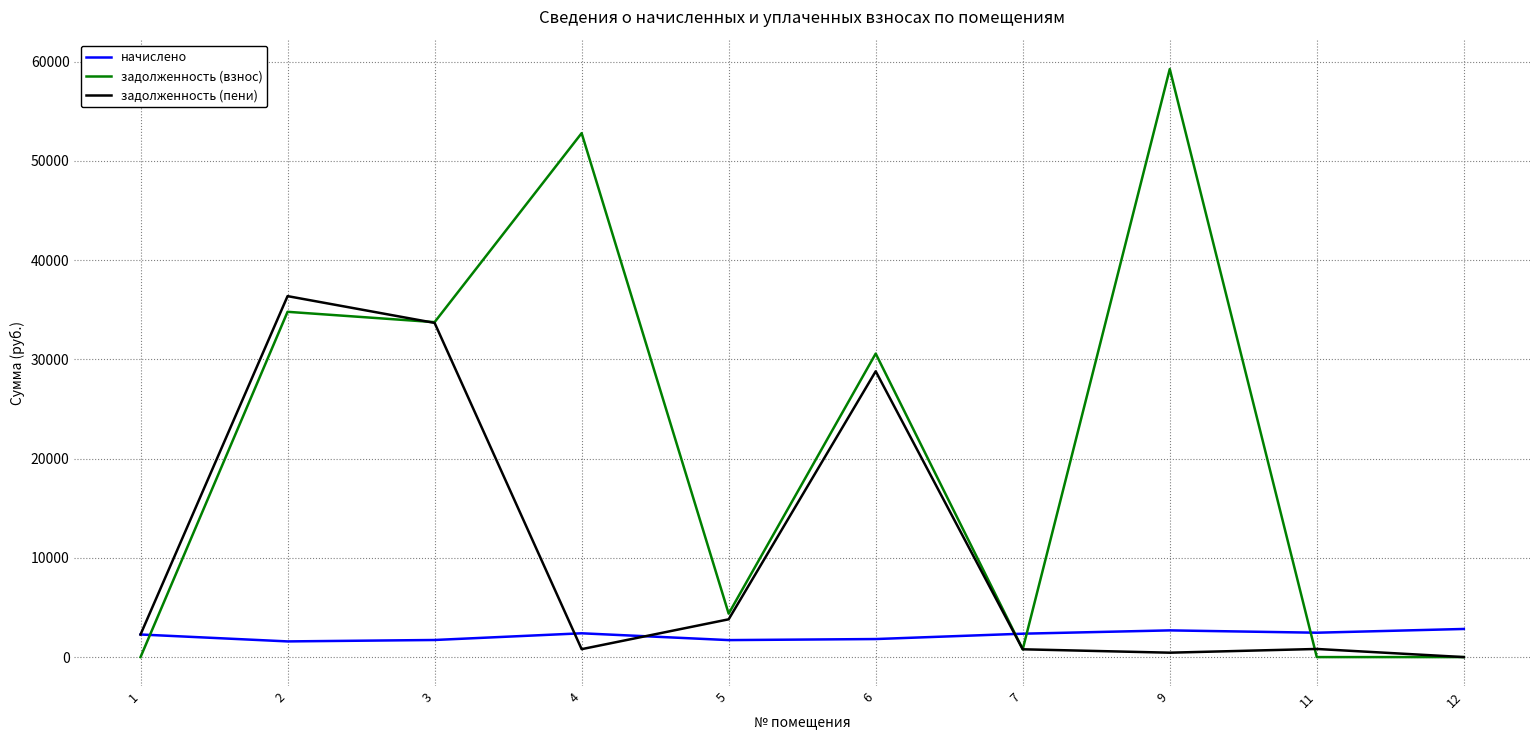

Is this an area chart (filled region under the line)?

No